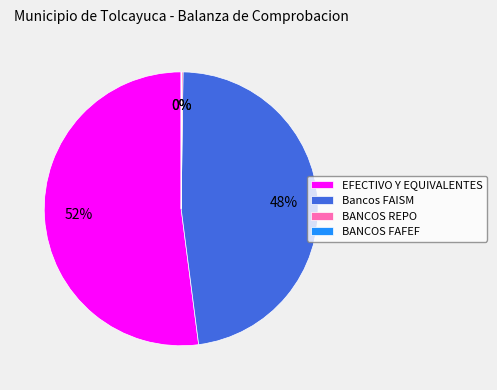

The EFECTIVO Y EQUIVALENTES slice represents 52% of the pie. True or false?

True